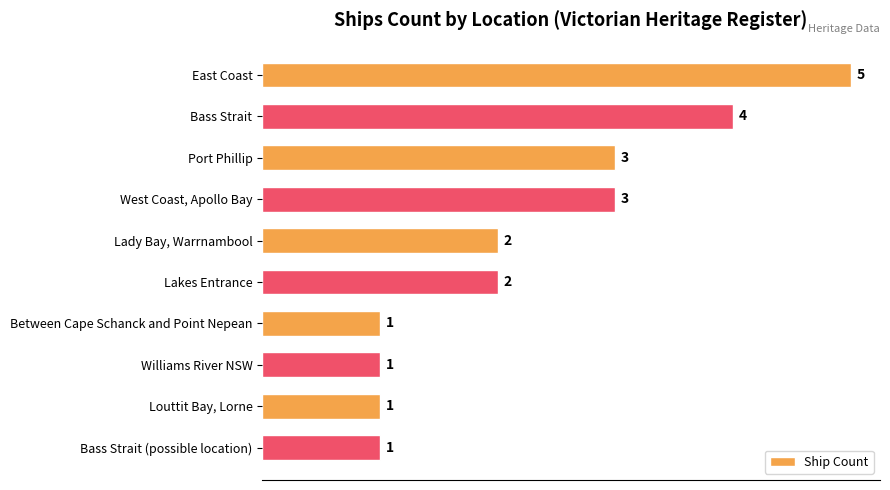

How many data points are less than 2?

4